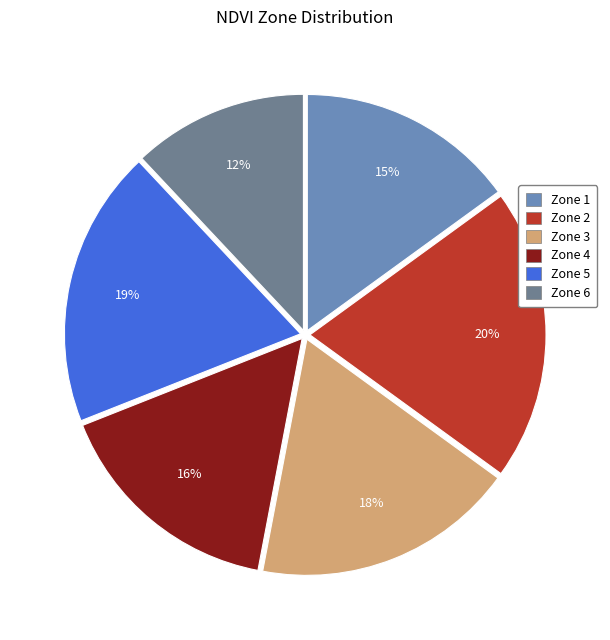

How many slices are in this pie chart?

6